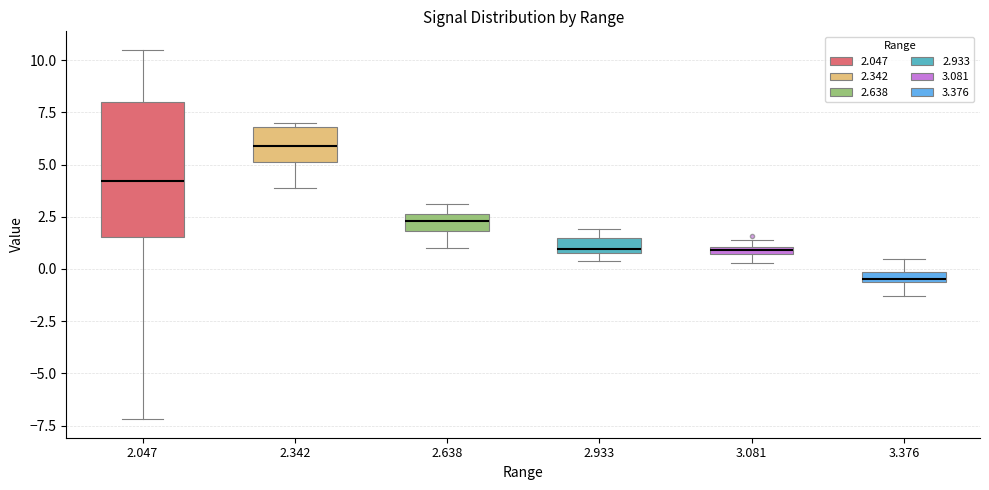

Which box's median line is the lowest?

3.376